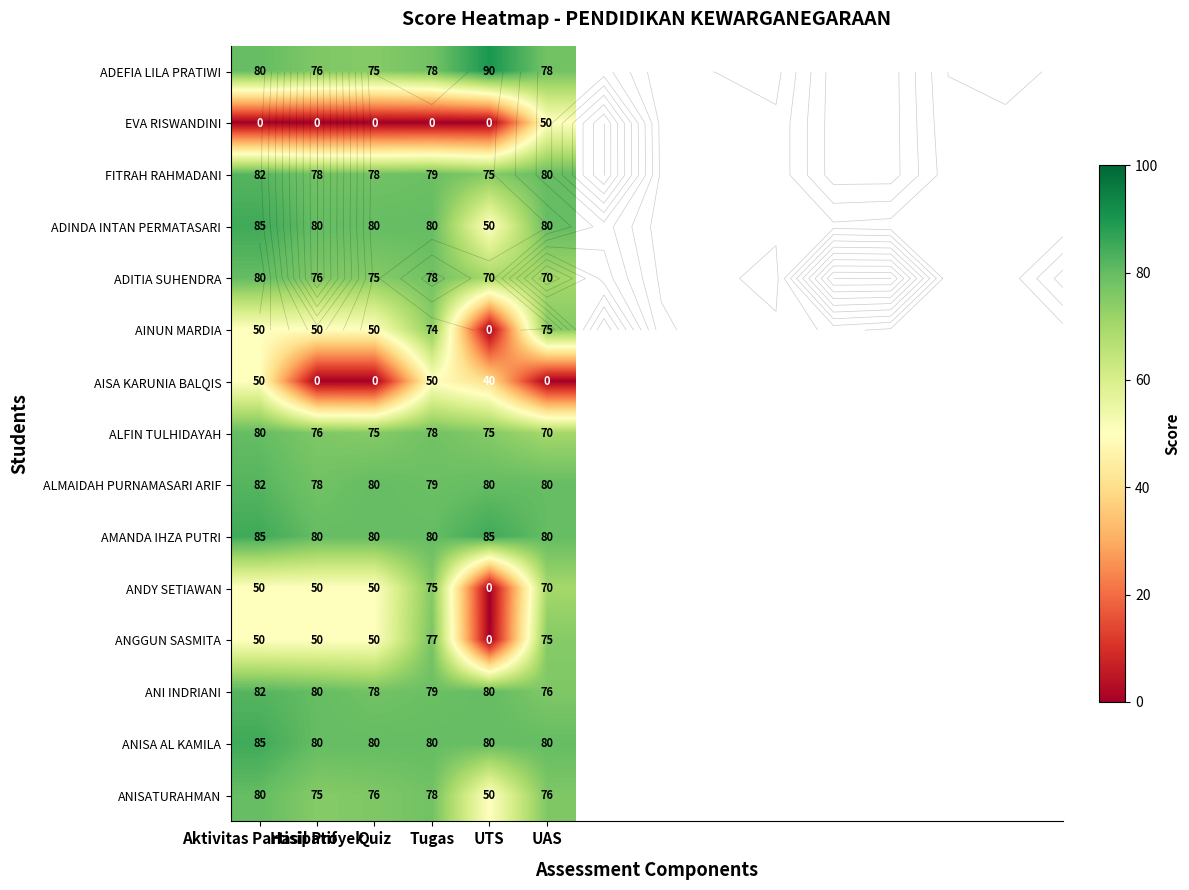

Which series changed the most between Aktivitas Partisipatif and Quiz?

AISA KARUNIA BALQIS